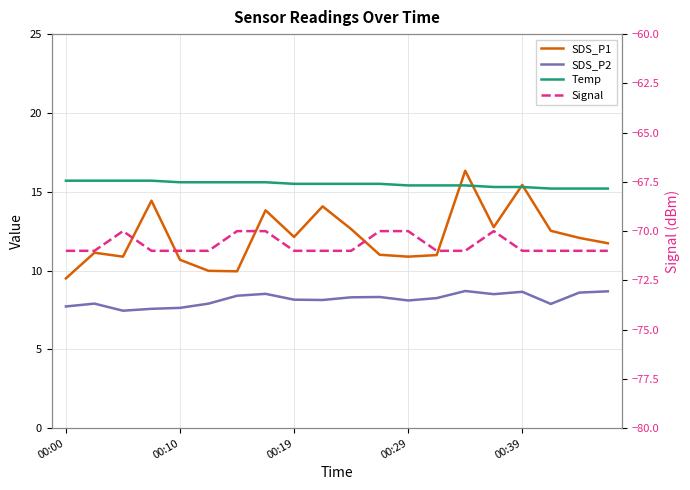

The Temp series shows 15.7 at 00:19. True or false?

True